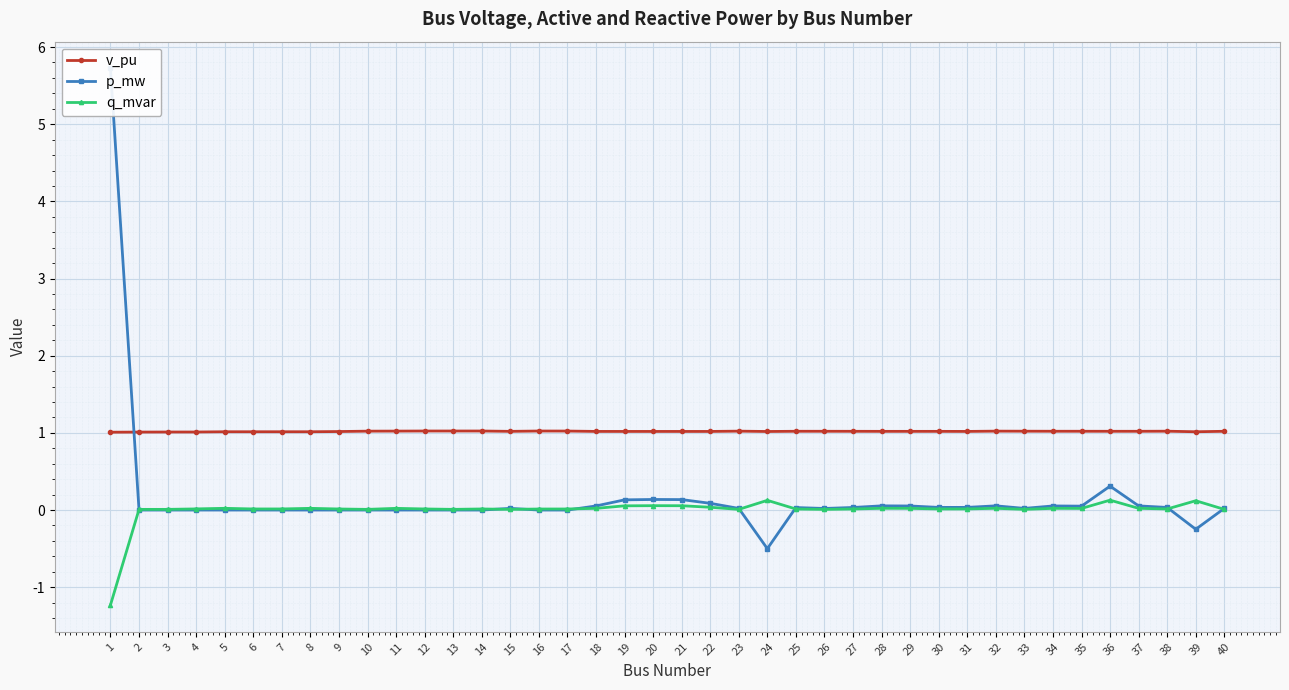

What is the value of the p_mw point at the 29th from the left?

0.1